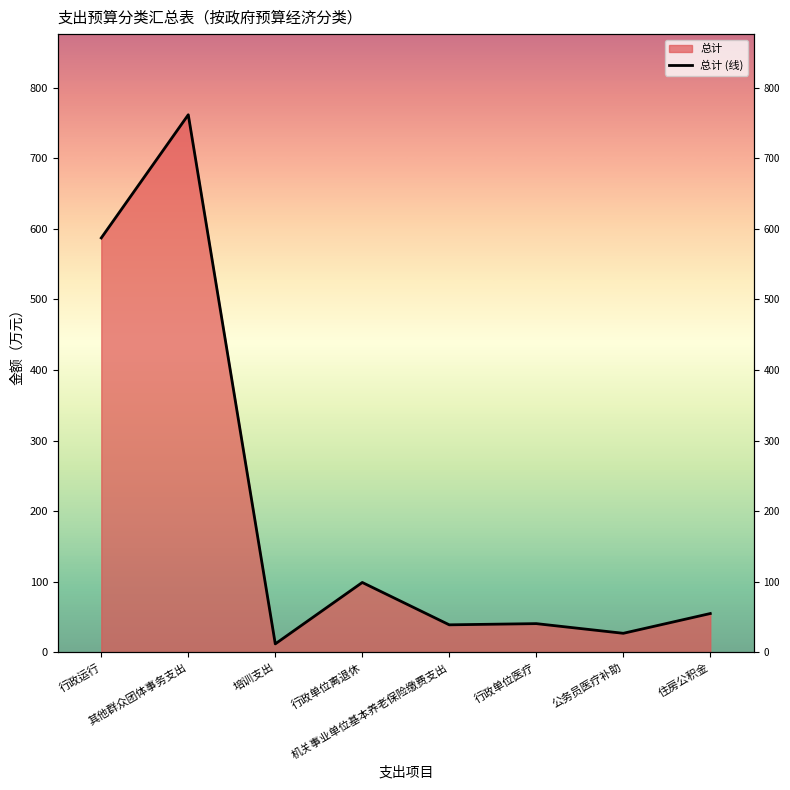

What is the minimum value shown in the chart?

12.0